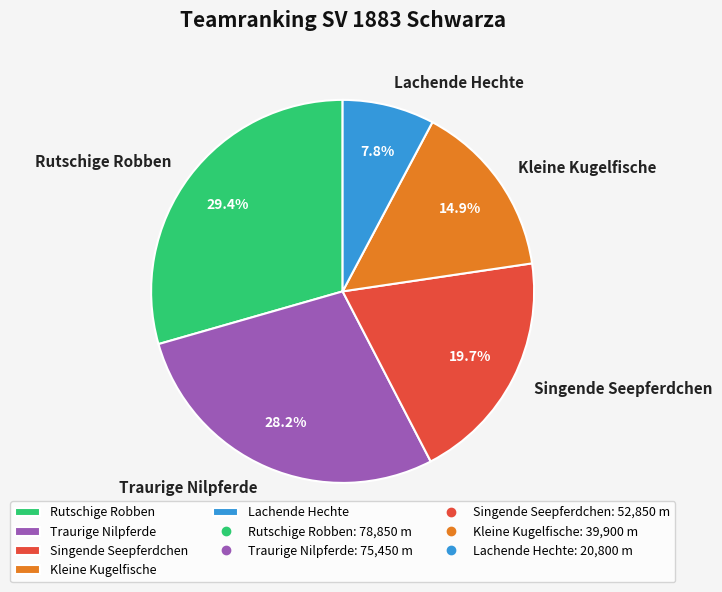

To the nearest percent, what is the difference between the largest and smallest slice percentages?

22%